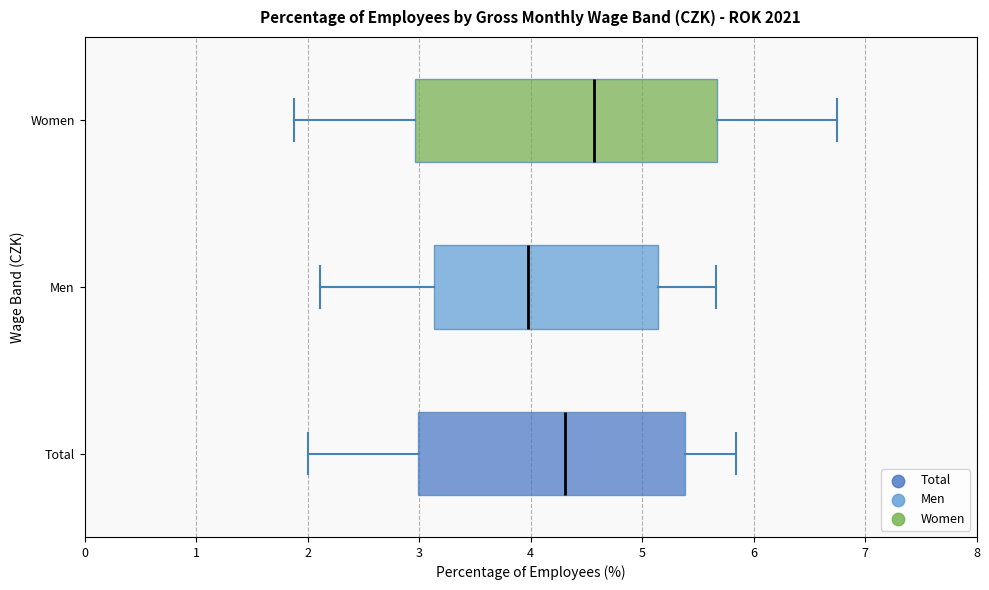

Where is the right edge of the box for Women on the x-axis? The values are not printed on the chart, so give them approximately, as read against the axis.

5.7